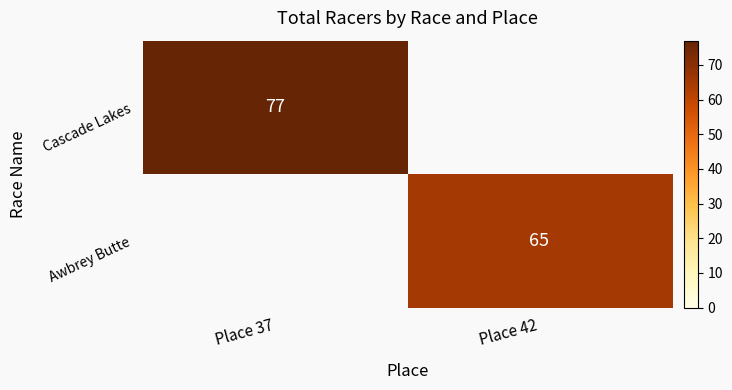

At which category does the chart reach its minimum across all series?

Place 42